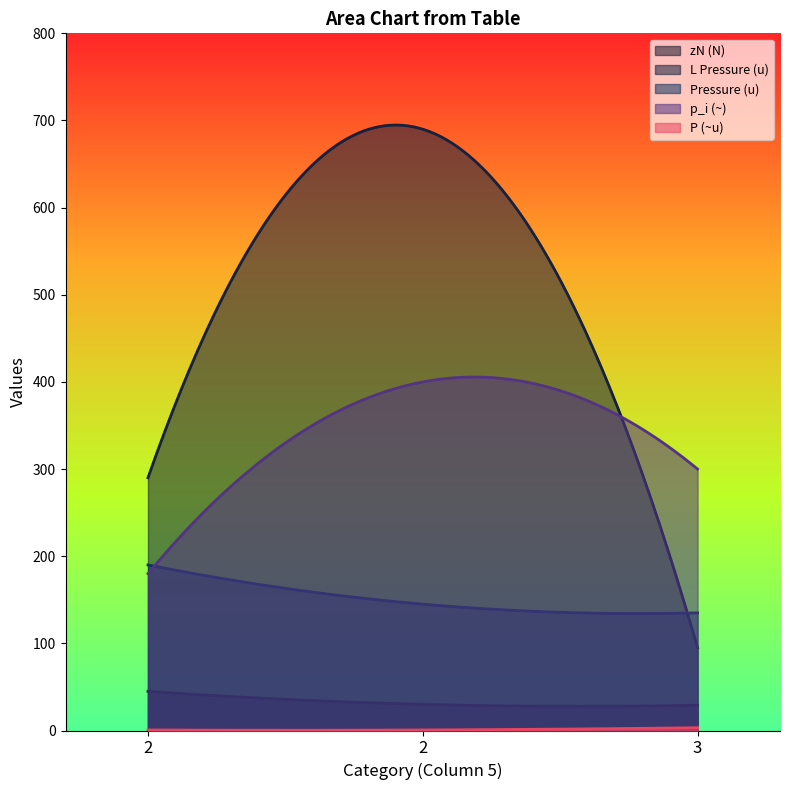

What is the difference between the highest and lowest values at 2?

289.4